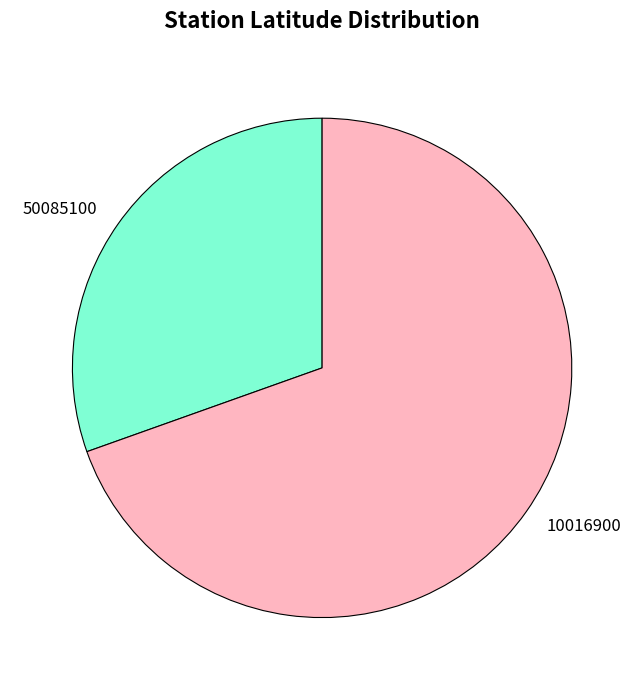

What is the largest slice in the pie chart?

10016900